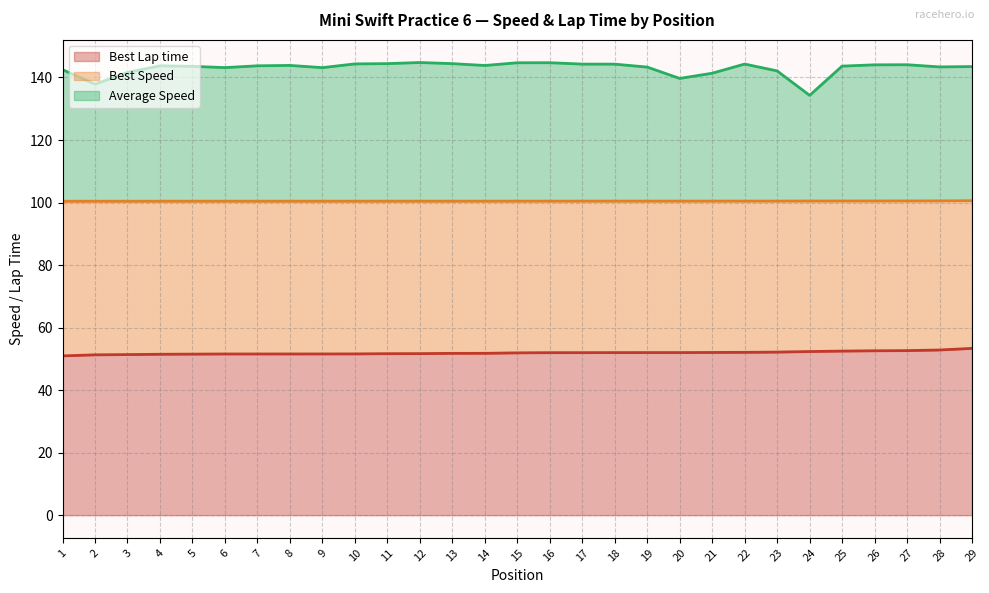

True or false: Average Speed and Best Speed intersect in this chart.

False